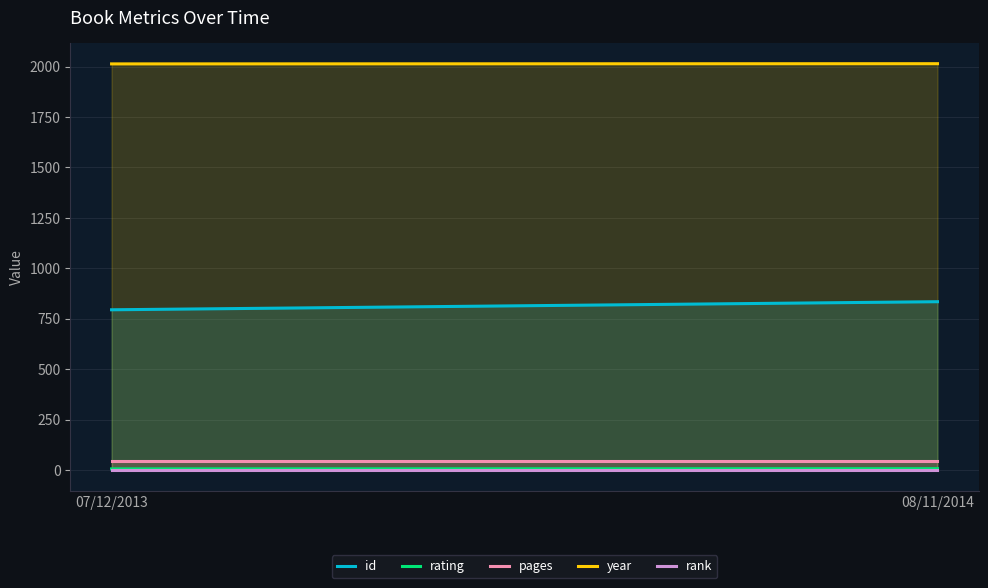

Between 07/12/2013 and 08/11/2014, which series saw the biggest shift?

id